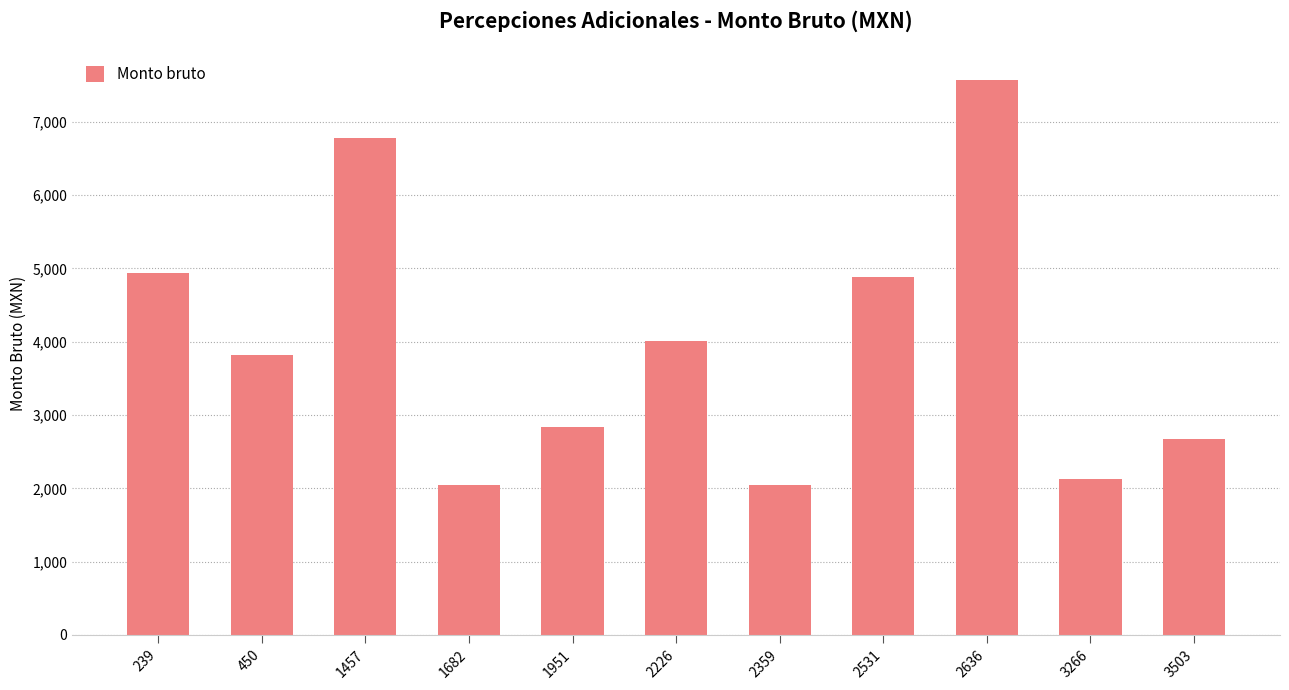

Reading left to right, what are all the values shown in this chart?

239=4942.8	450=3814.5	1457=6780.8	1682=2050.0	1951=2836.5	2226=4006.8	2359=2050.0	2531=4880.0	2636=7567.0	3266=2131.4	3503=2674.1